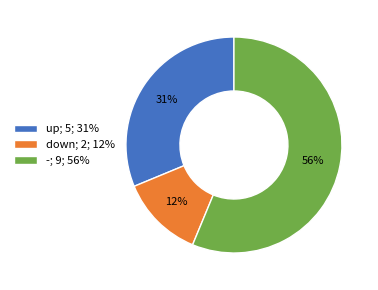

Is it true that - is 64% of the pie?

False